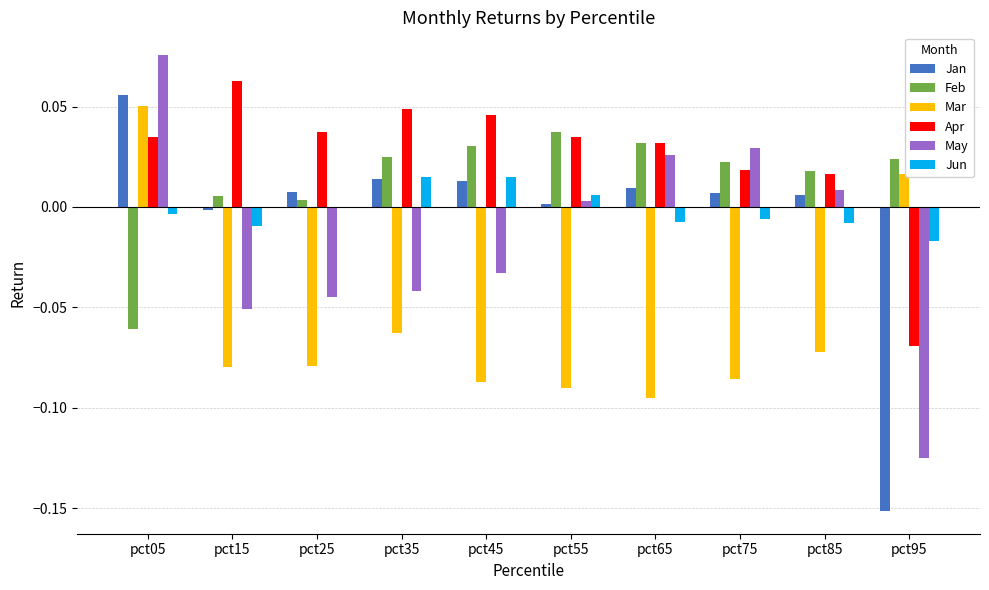

Is the value of Apr at pct05 greater than the value of May at pct15?

Yes